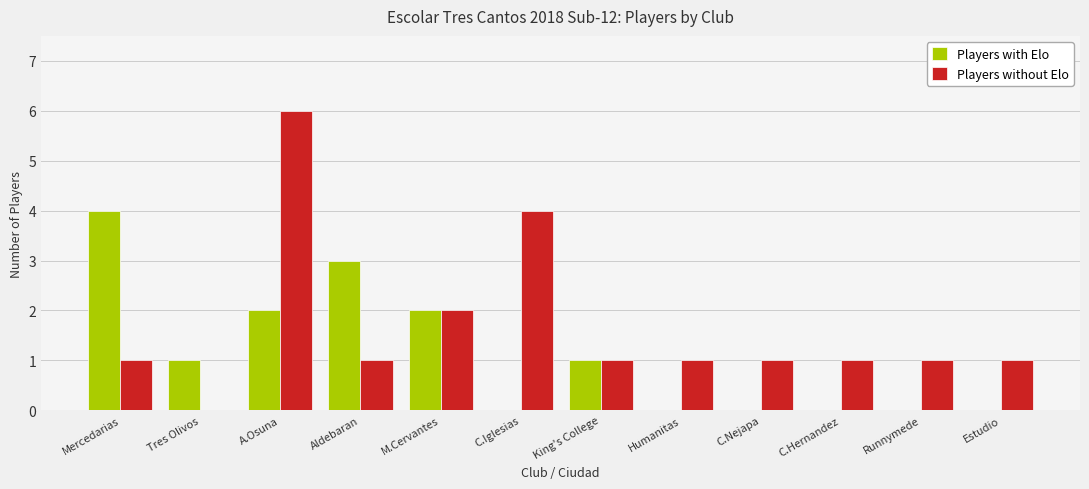

Which category has the highest value across all series?

A.Osuna